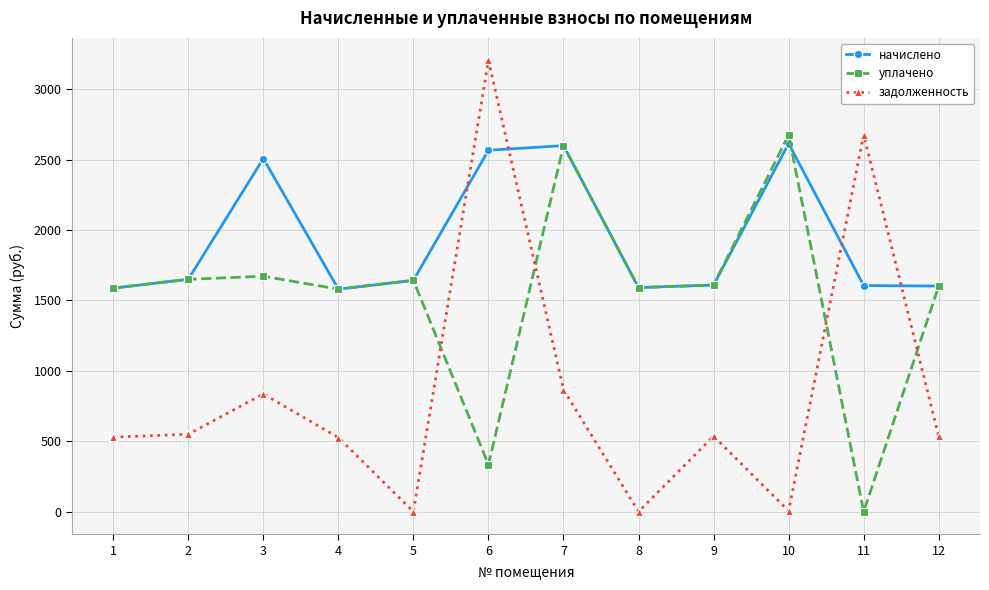

Which category has the highest value across all series?

6